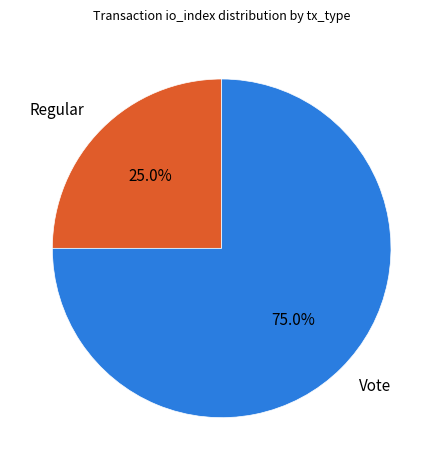

To the nearest percent, what is the difference between the largest and smallest slice percentages?

50%